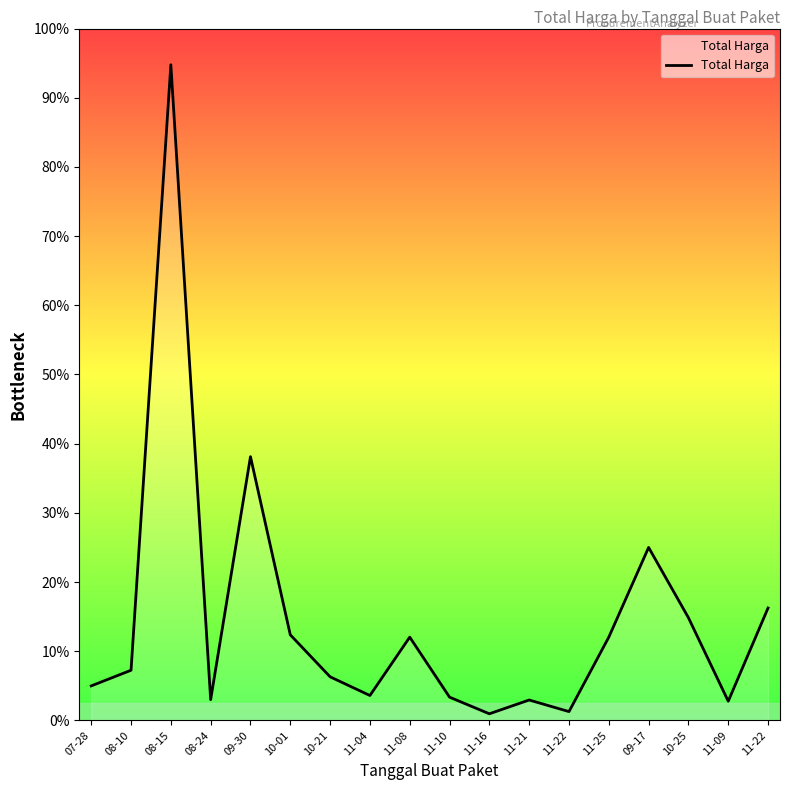

What is the change in value from 09-30 to 11-21?

-140677000